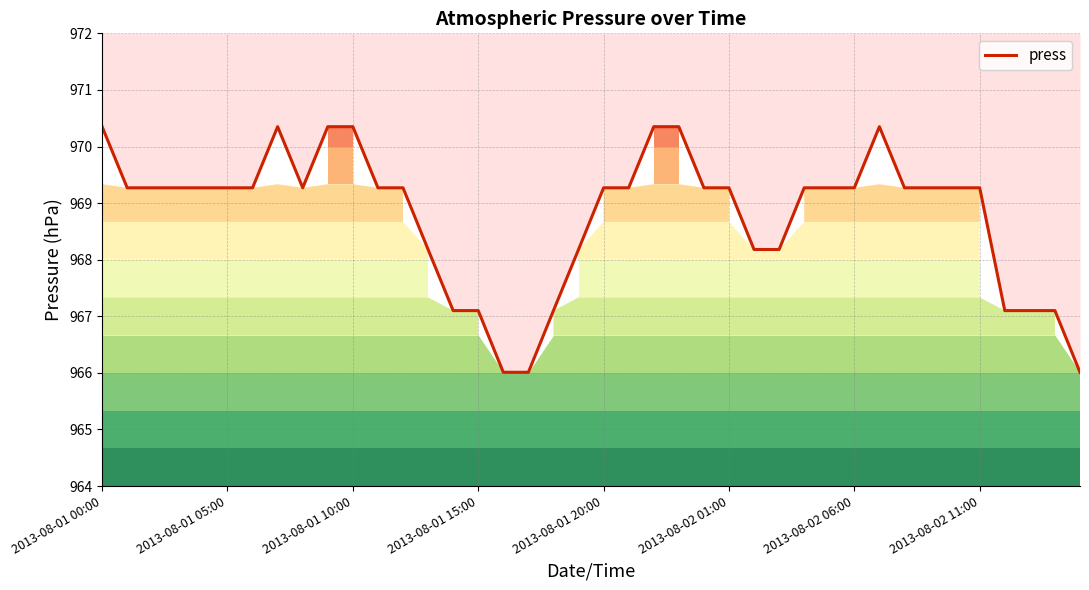

What is the value of the 17th point from the left?

966.0